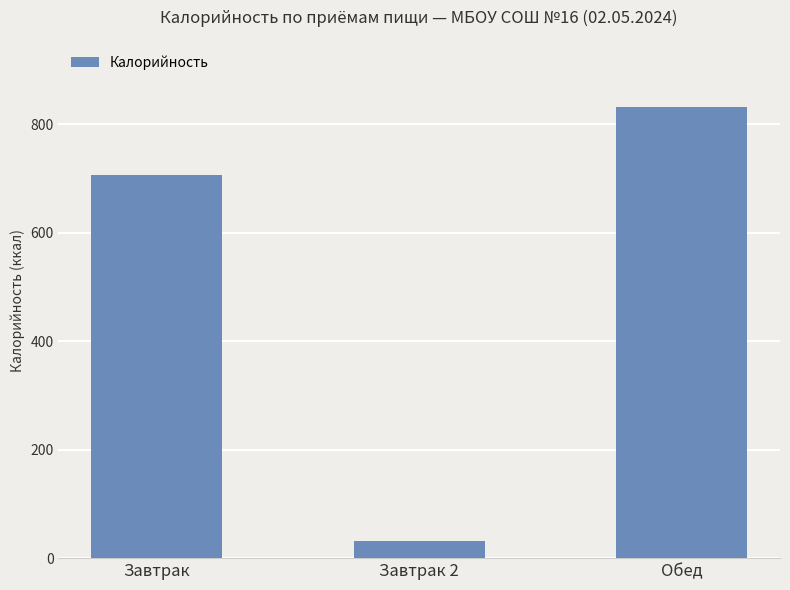

Where is the data nearest to the value 431?

Завтрак